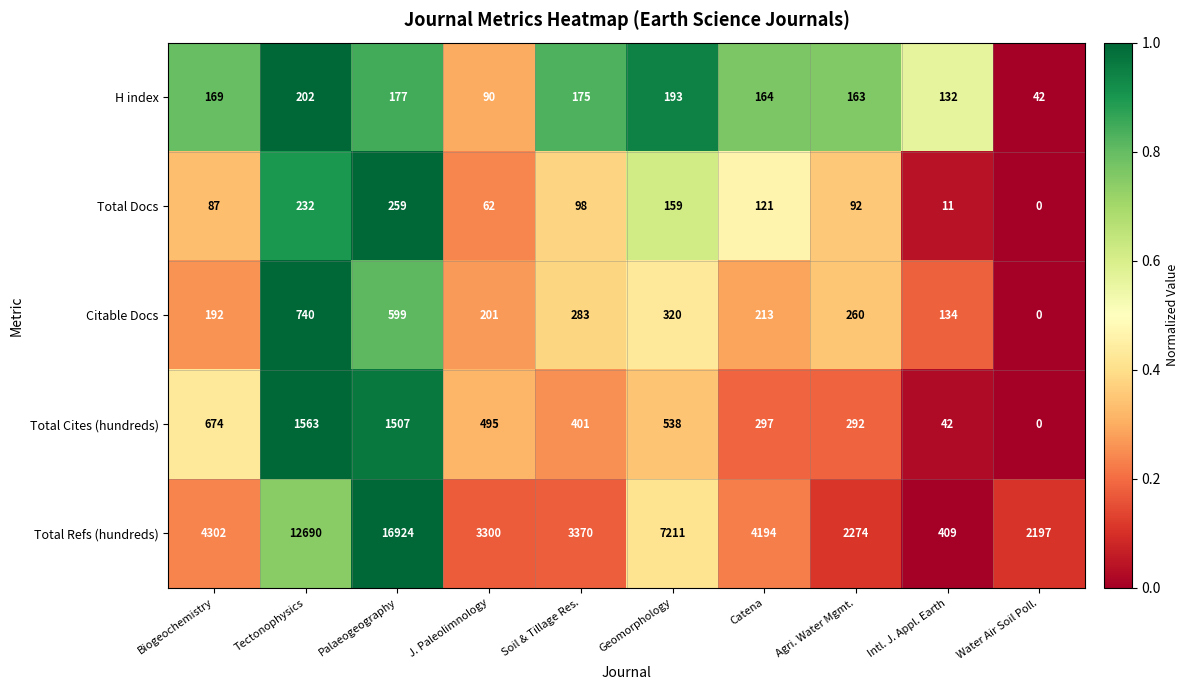

What is the difference between the Total Cites (hundreds) values at Catena and J. Paleolimnology?

198